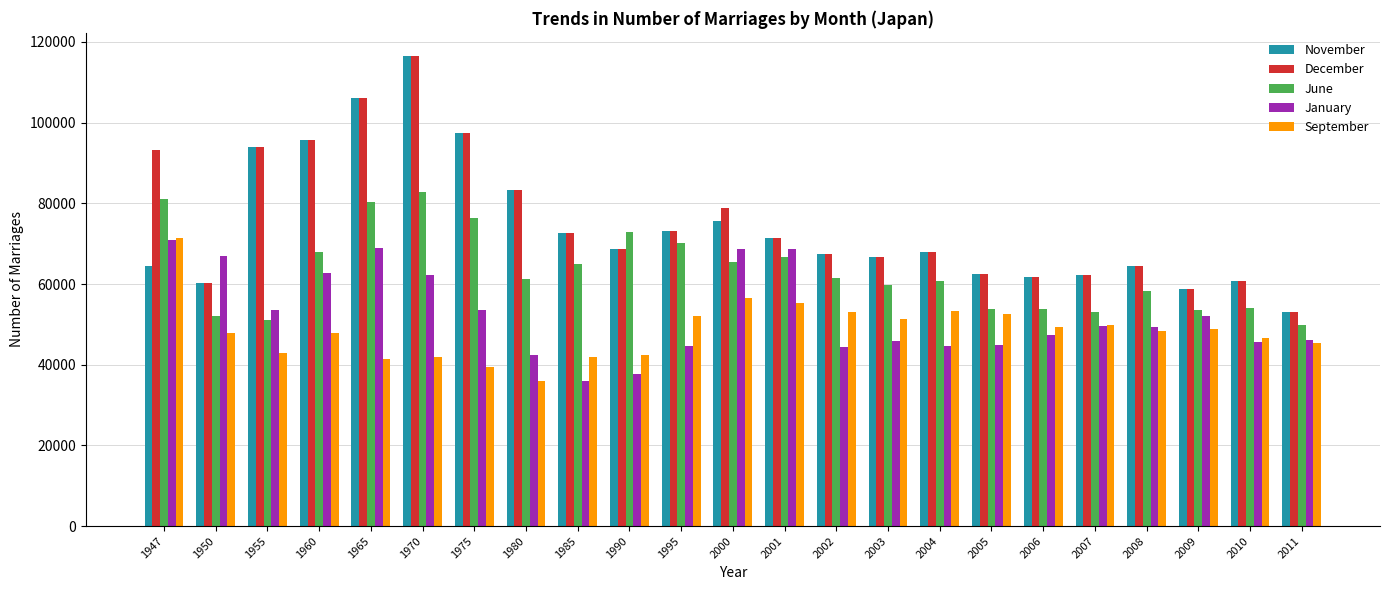

What is the sum of all December values?

1736284